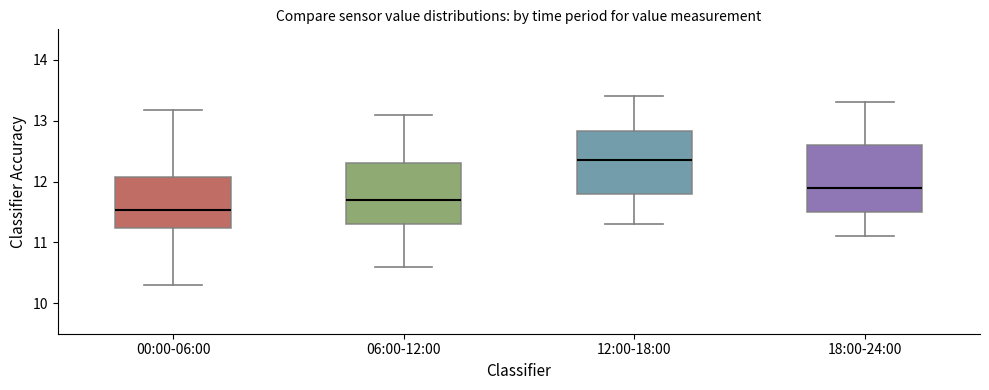

Where does the upper whisker of the box for 00:00-06:00 end on the y-axis? The values are not printed on the chart, so give them approximately, as read against the axis.

13.2